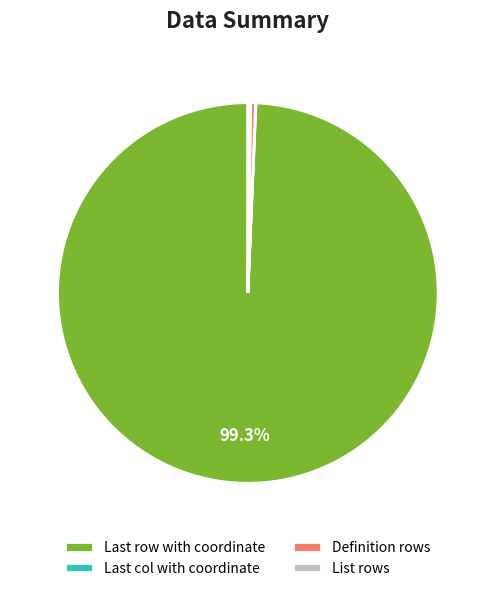

Is it true that Definition rows is 12% of the pie?

False